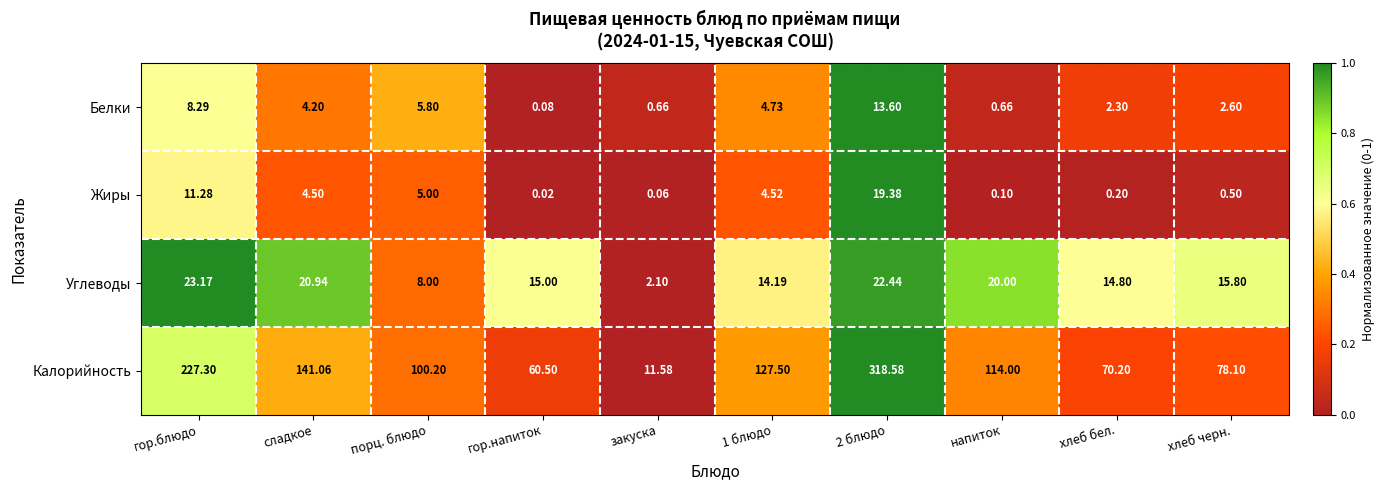

Rank the series at напиток from highest to lowest value.

Калорийность, Углеводы, Белки, Жиры